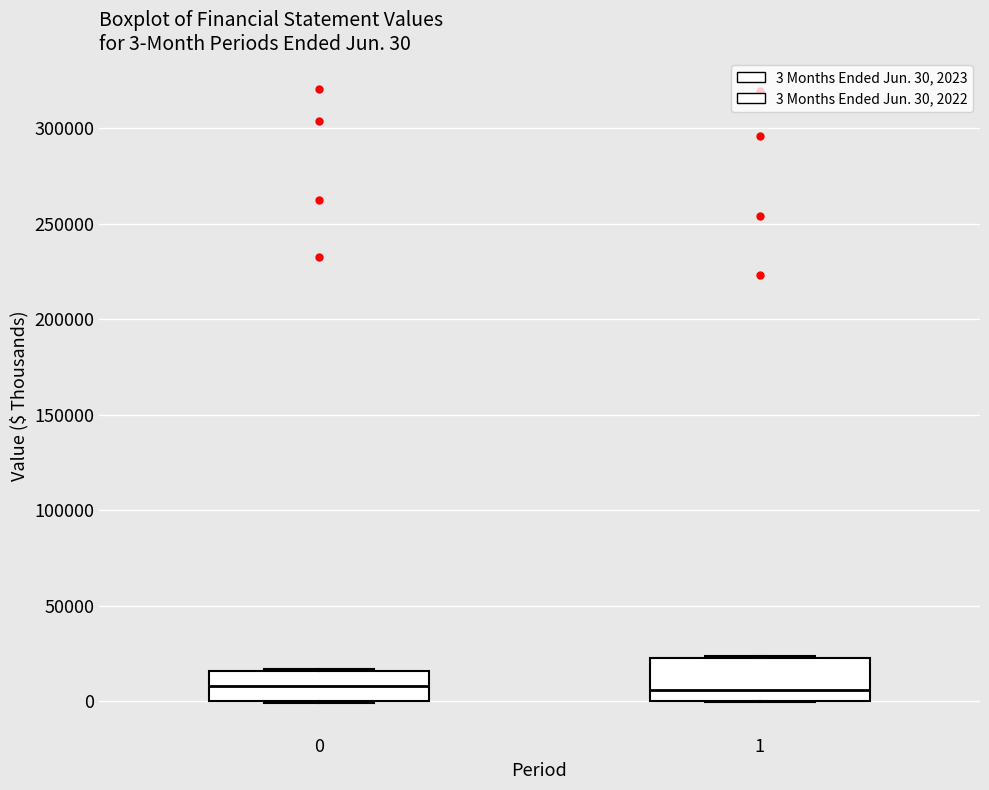

Which box is the tallest, from its lower edge to its upper edge?

1